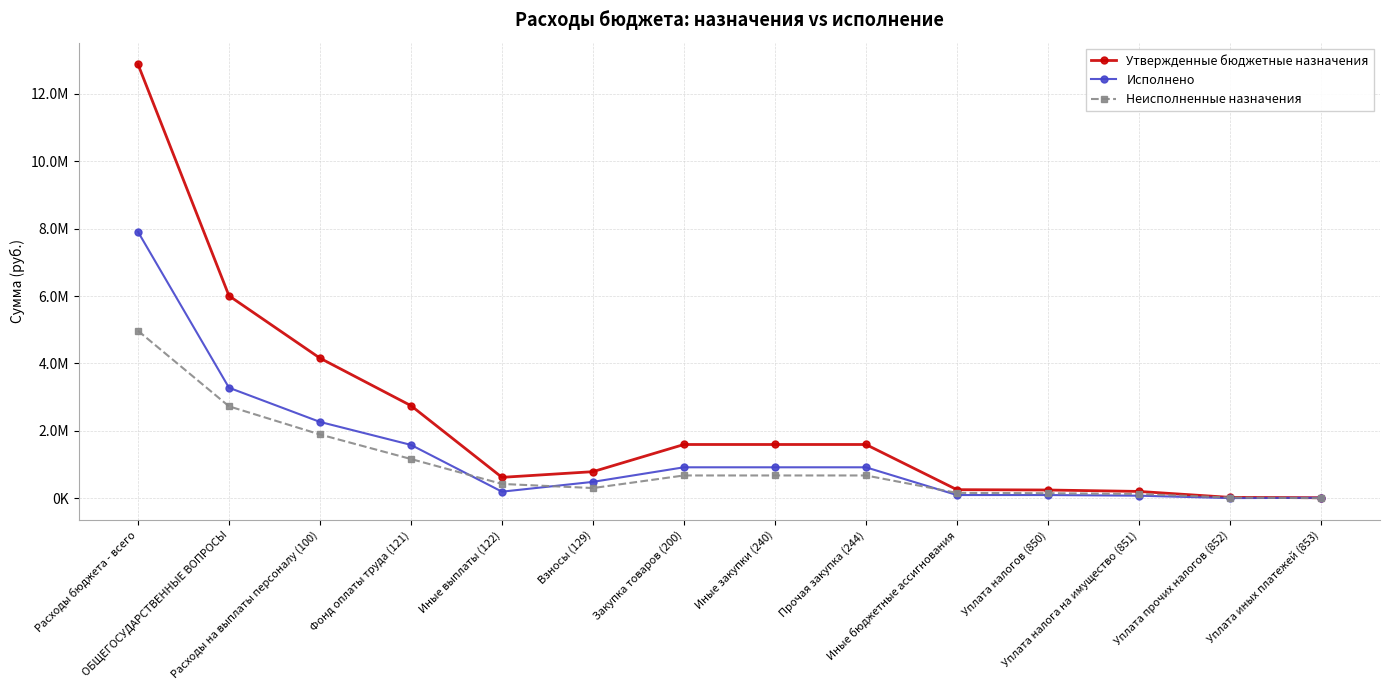

Rank the series by their maximum value, from highest to lowest.

Утвержденные бюджетные назначения, Исполнено, Неисполненные назначения